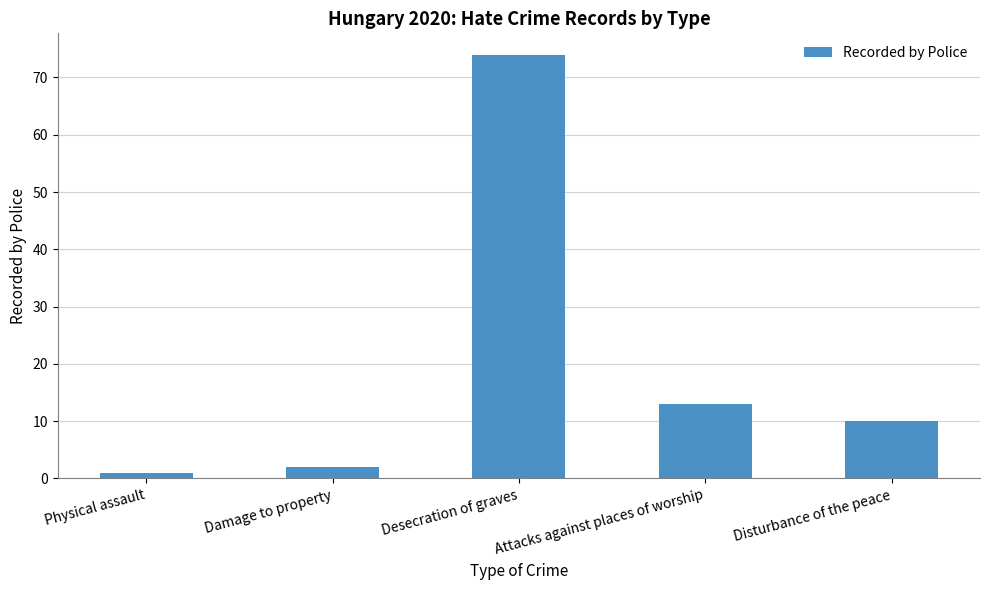

At which category does the chart reach its peak across all series?

Desecration of graves